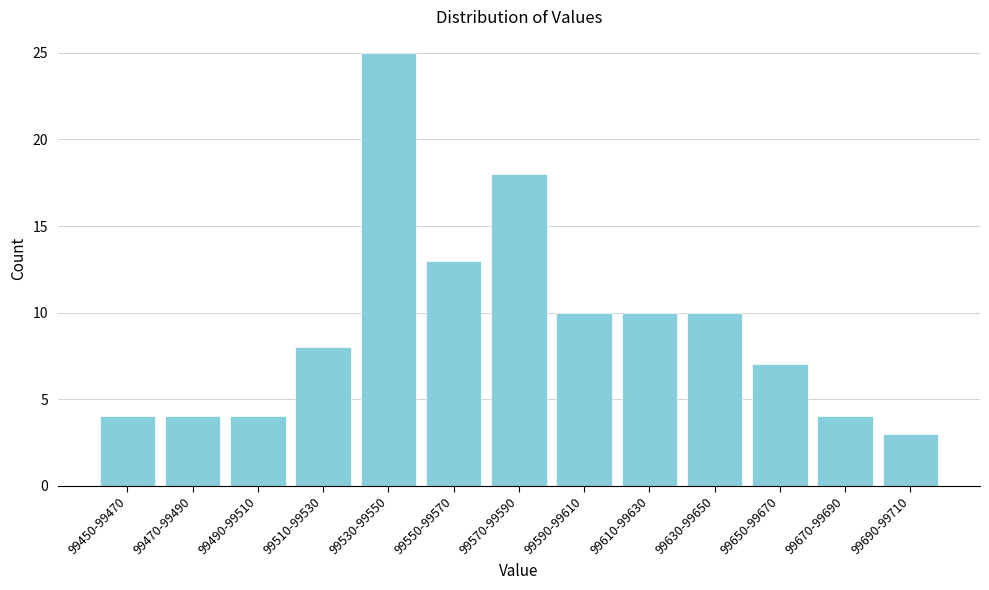

Reading left to right, list all the values displayed in this chart.

99450-99470=4	99470-99490=4	99490-99510=4	99510-99530=8	99530-99550=25	99550-99570=13	99570-99590=18	99590-99610=10	99610-99630=10	99630-99650=10	99650-99670=7	99670-99690=4	99690-99710=3